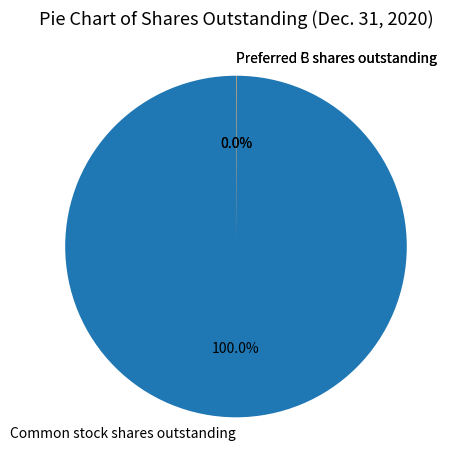

Which category has the biggest portion of the pie?

Common stock shares outstanding